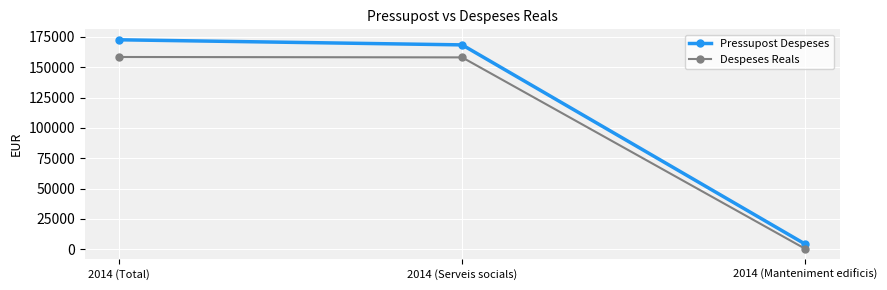

Is it true that Pressupost Despeses equals 172562.1 at 2014 (Total)?

True